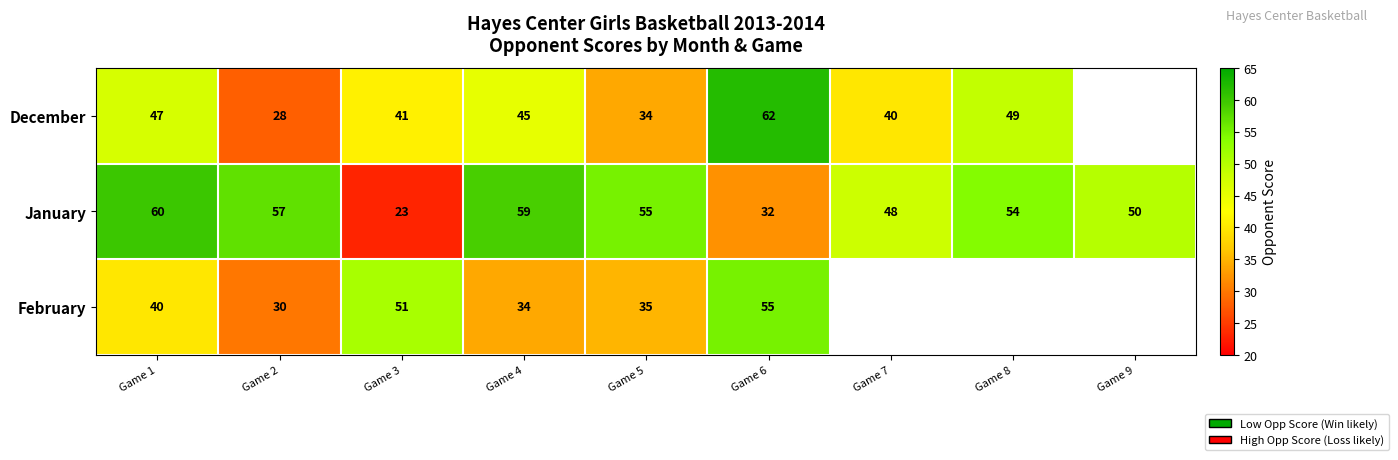

Is the value of February at Game 2 greater than the value of December at Game 3?

No